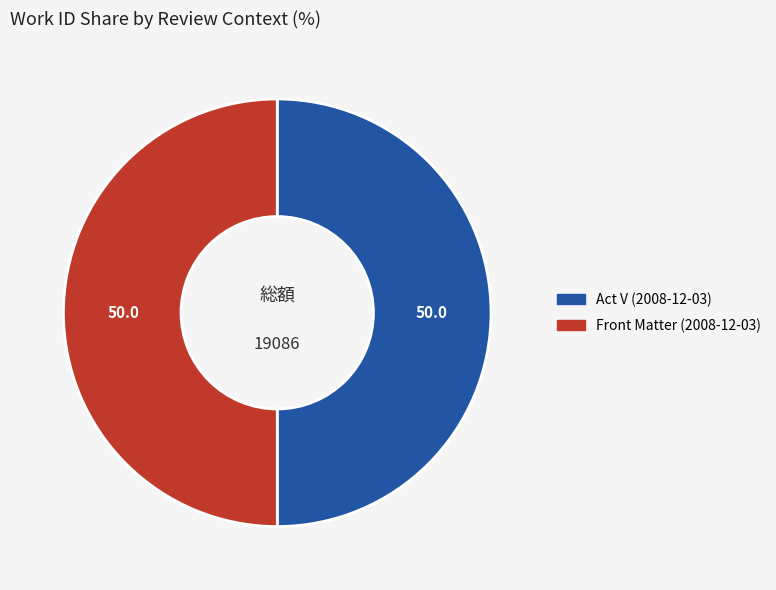

Approximately how many times larger is the value at Front Matter (2008-12-03) compared to Act V (2008-12-03)?

1.0